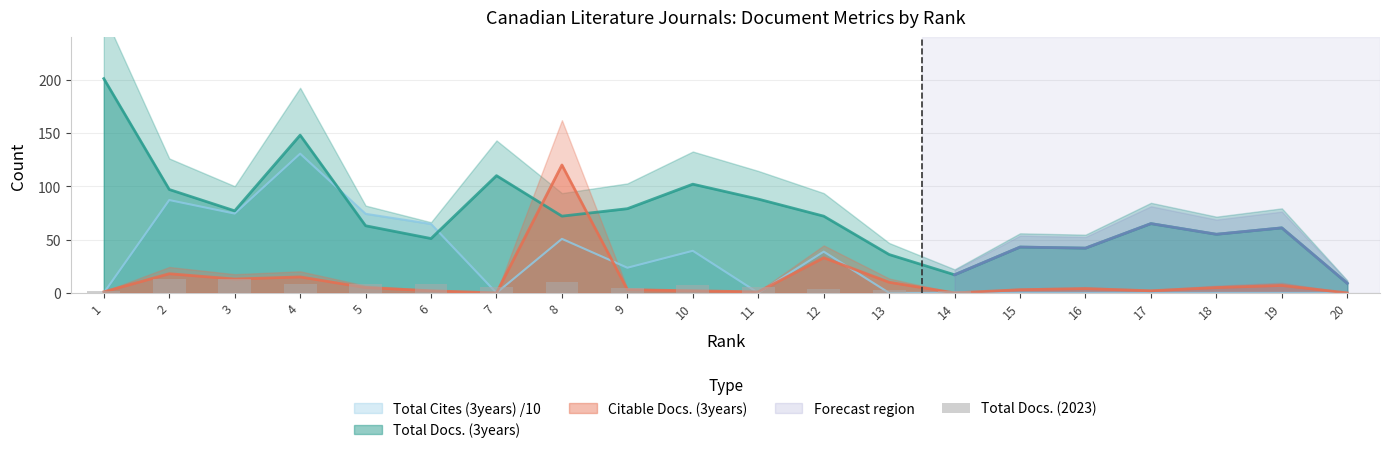

The value at 1 is 2. True or false?

True